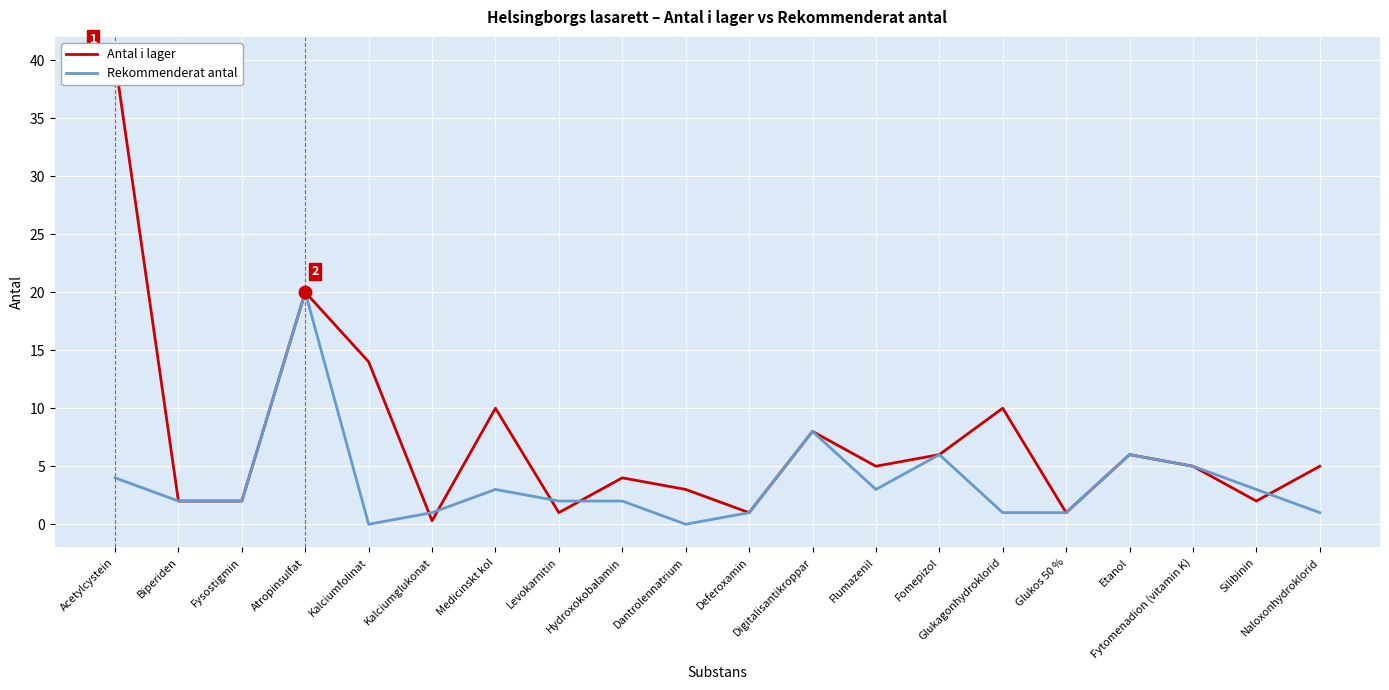

The Rekommenderat antal series shows 1.0 at Naloxonhydroklorid. True or false?

True